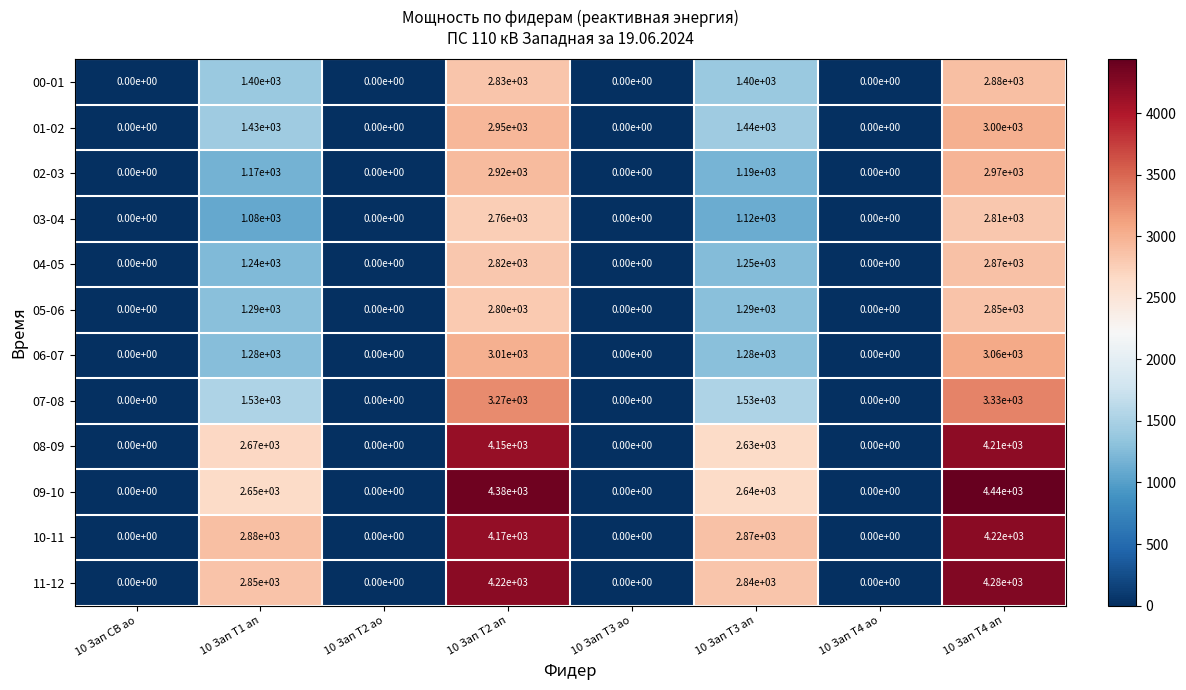

At 10 Зап Т2 ап, list the series in order from smallest to largest.

03-04, 05-06, 04-05, 00-01, 02-03, 01-02, 06-07, 07-08, 08-09, 10-11, 11-12, 09-10